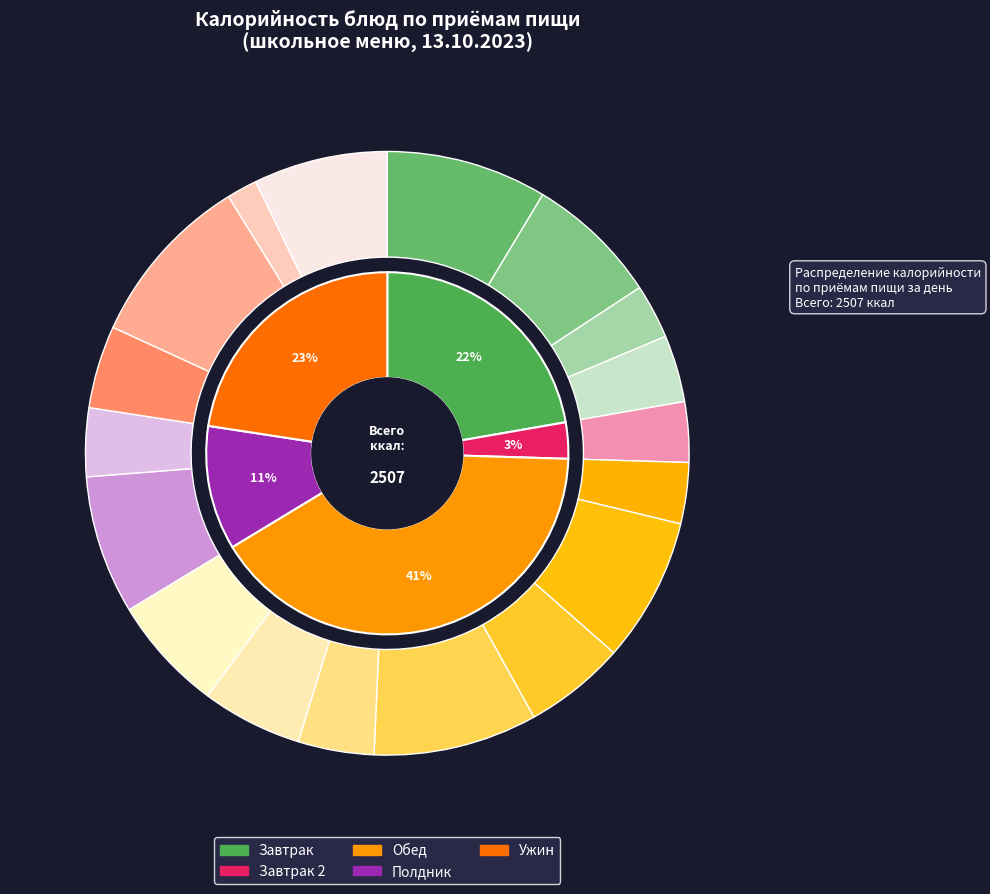

To the nearest percent, what is the difference between the largest and smallest slice percentages?

8%